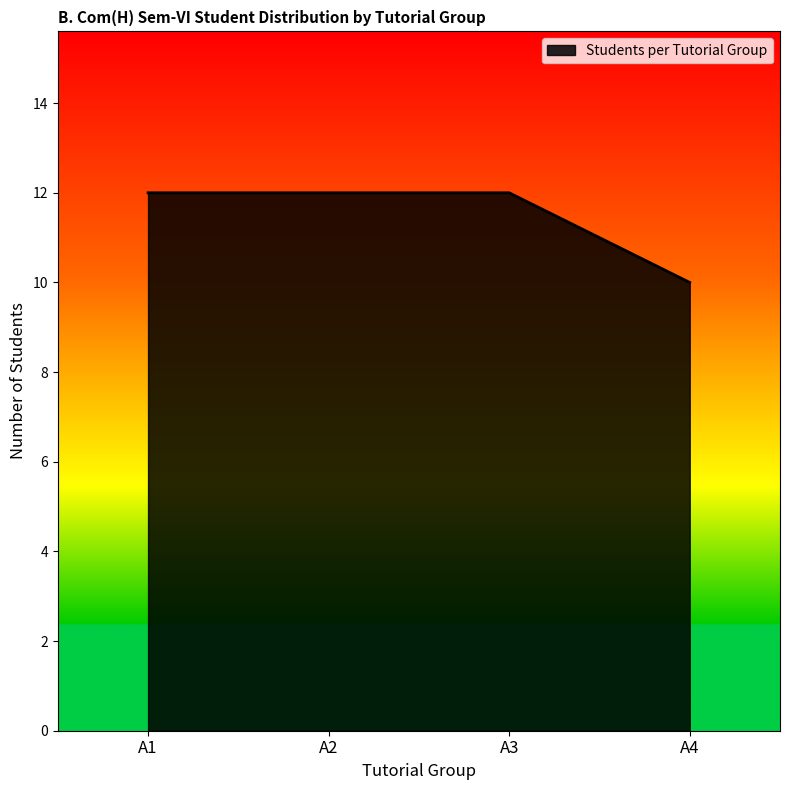

How many categories are shown in the chart?

4